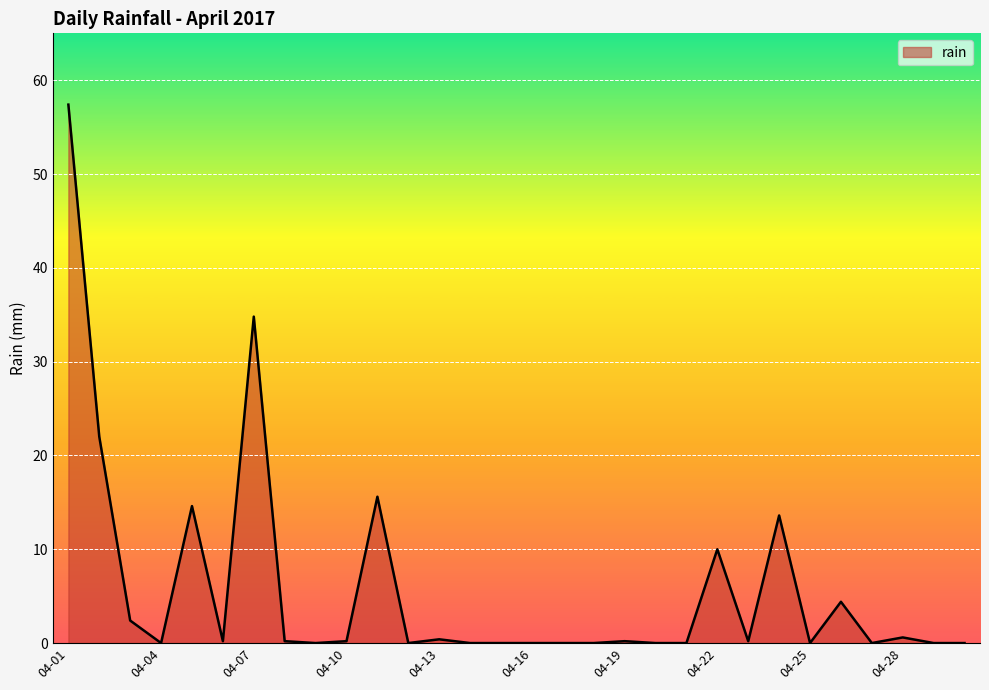

What is the difference between the maximum and minimum values?

57.4